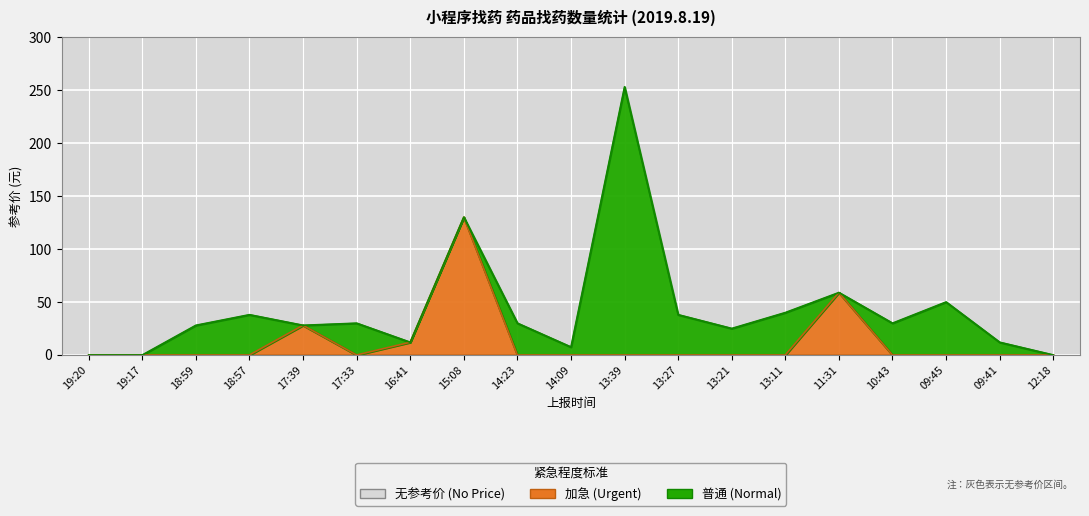

Between 19:17 and 13:21, which is larger?

19:17